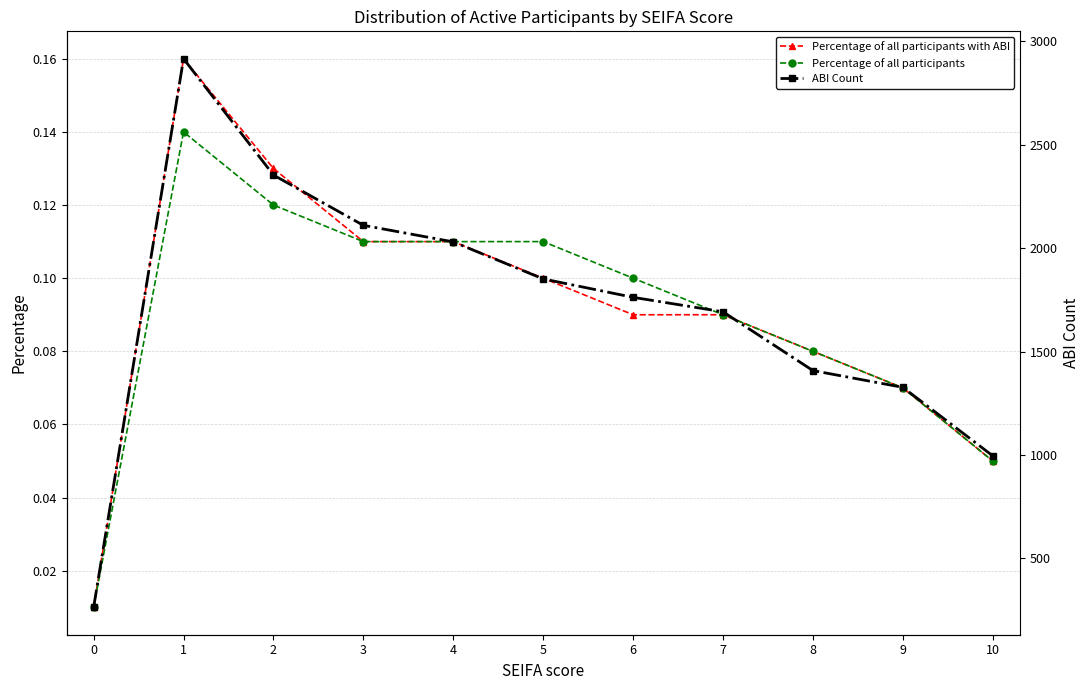

True or false: Percentage of all participants with ABI has more than 2 points higher than both neighbors.

False